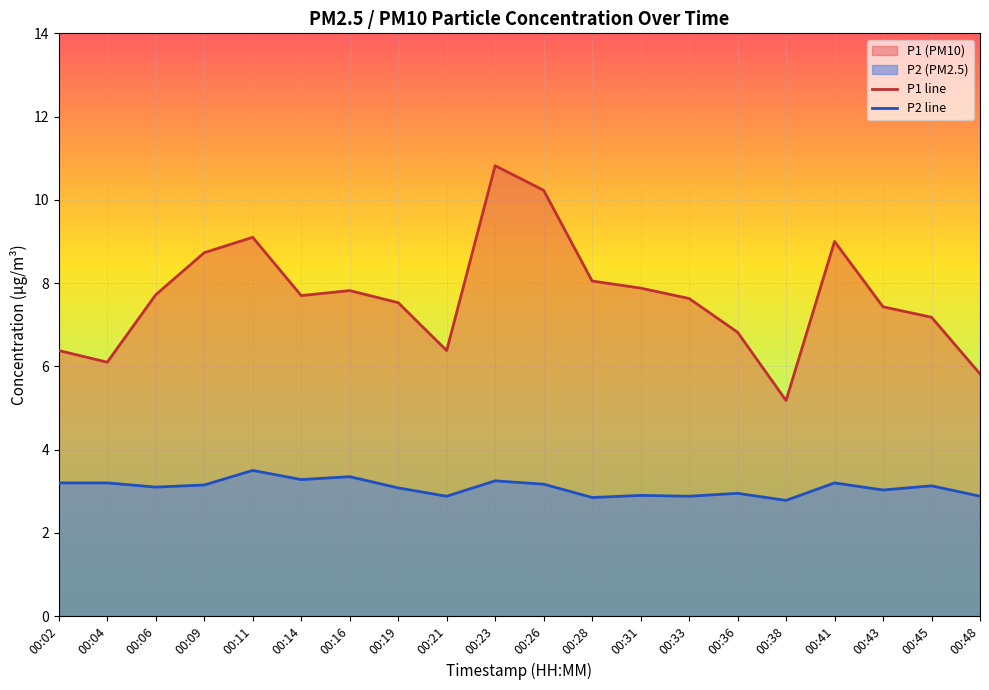

How many lines are shown in the chart?

2